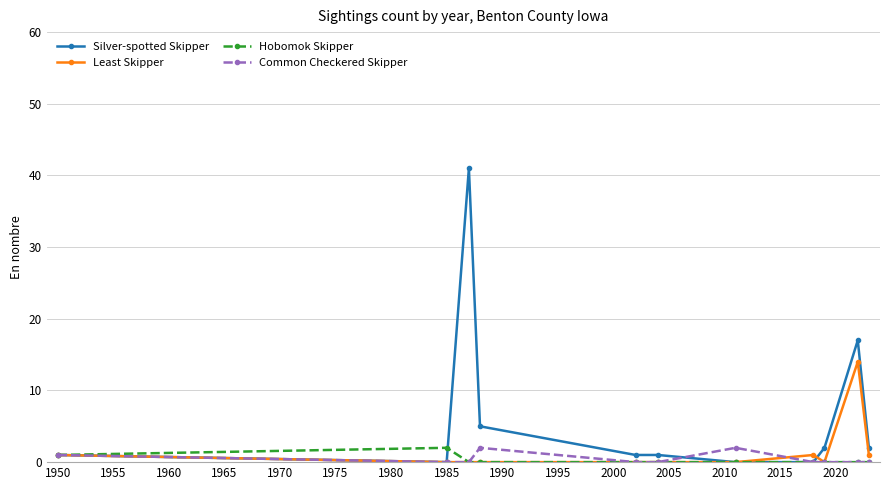

Which series has the largest total across all categories?

Silver-spotted Skipper